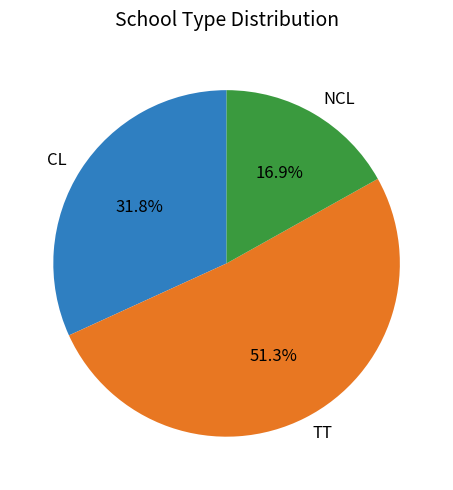

What percentage is the TT slice, to the nearest percent?

51%